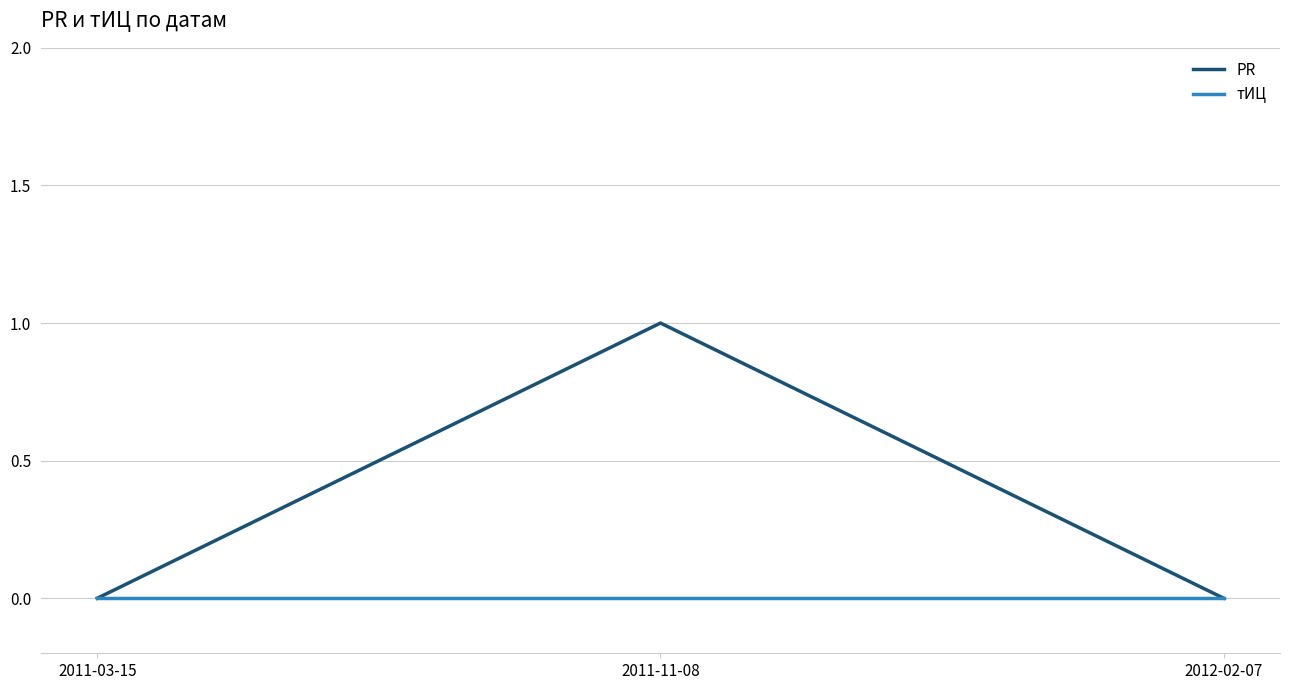

What is the difference between the highest and lowest values at 2011-11-08?

1